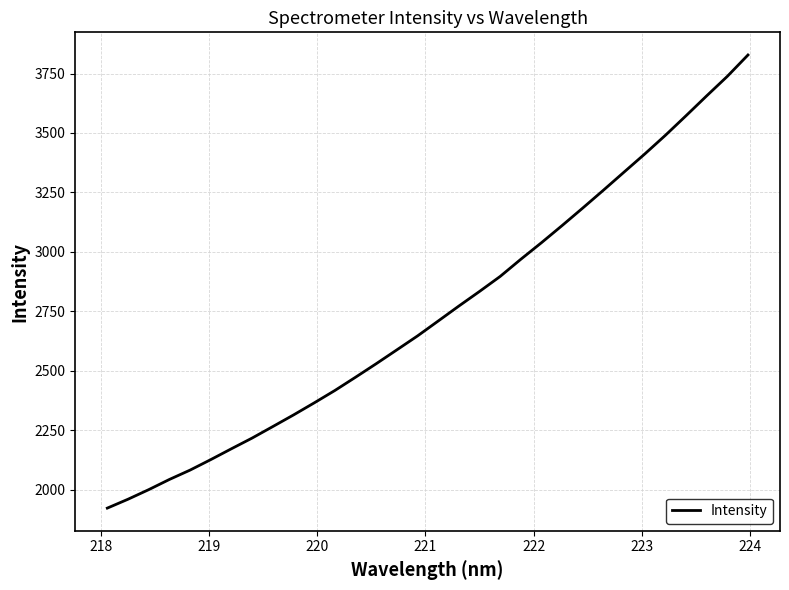

How many distinct data groups are displayed?

1